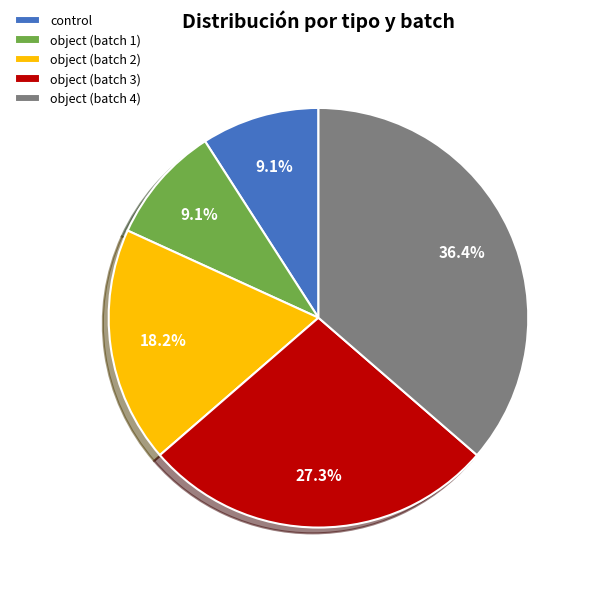

Does any single category account for the majority?

No